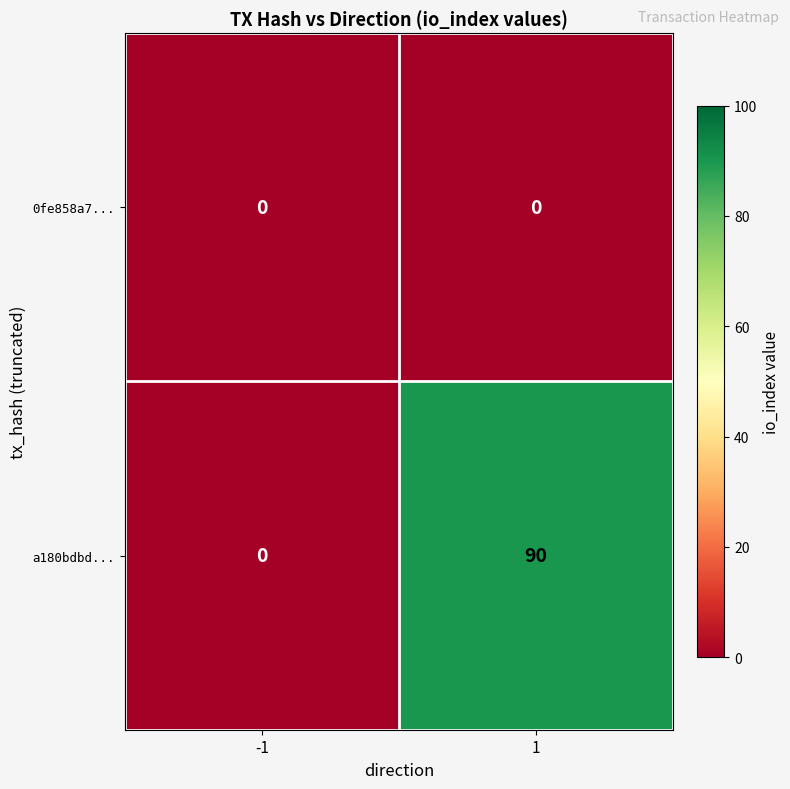

Read the a180bdbd... value at 1.

90